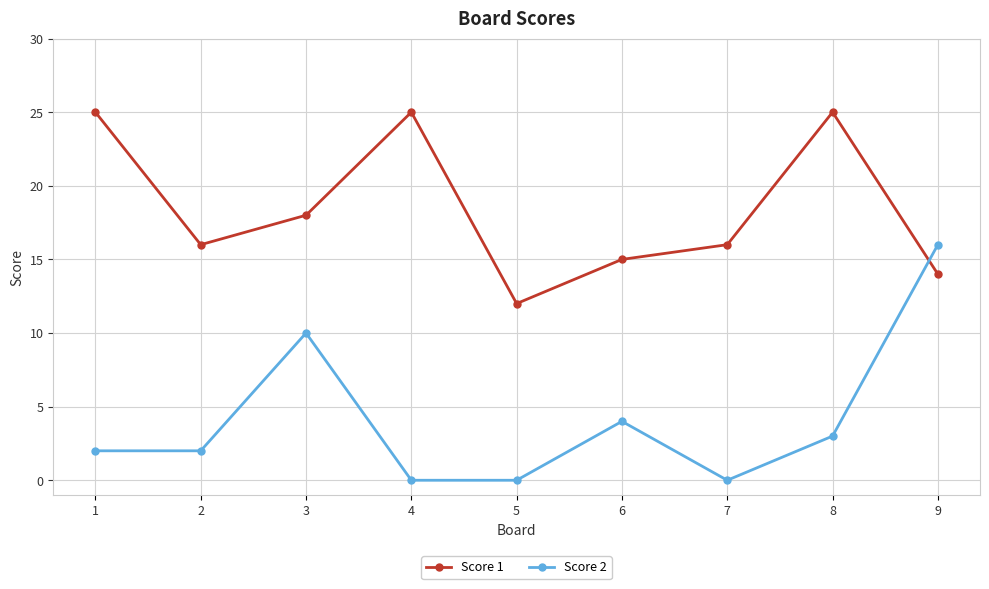

What are all the series names shown in the legend?

Score 1, Score 2